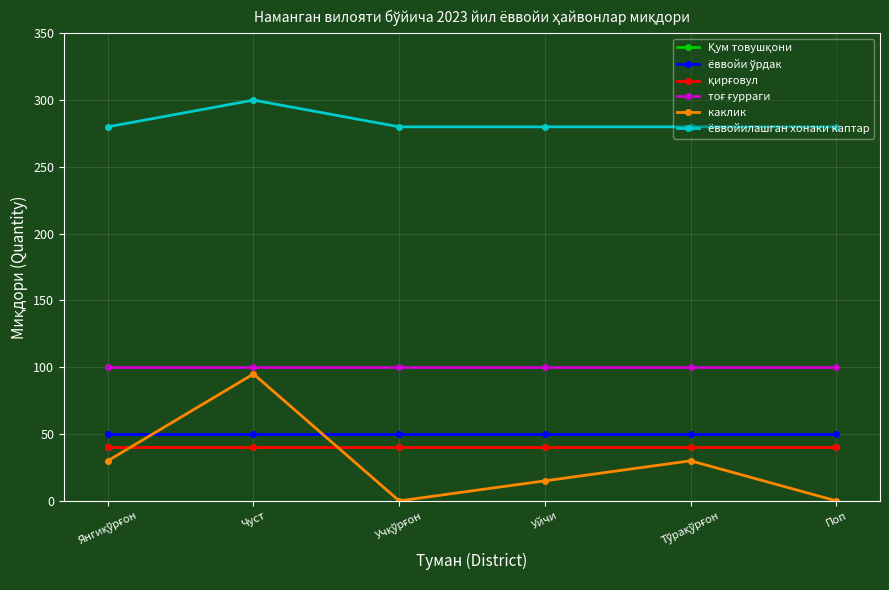

Which series has the largest range (max minus min)?

каклик